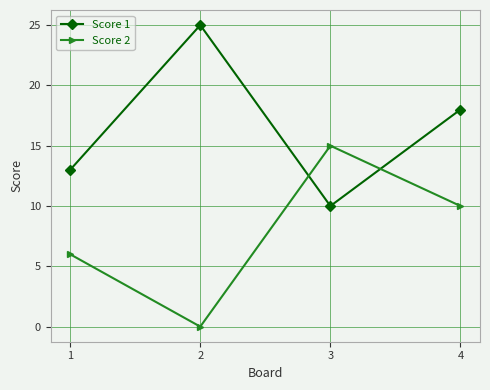

What is the spread (max minus min) of values at 3?

5